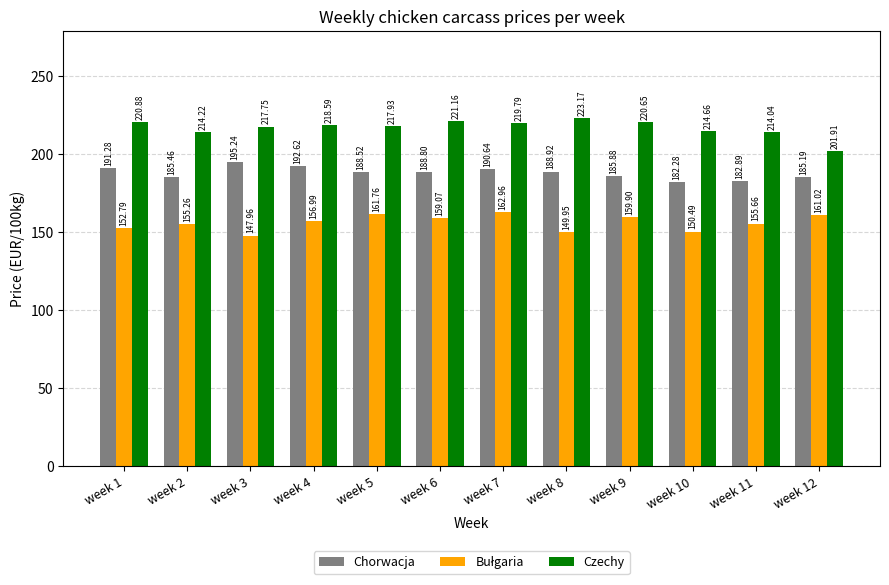

List the labels in order of Czechy value, largest first.

week 8, week 6, week 1, week 9, week 7, week 4, week 5, week 3, week 10, week 2, week 11, week 12